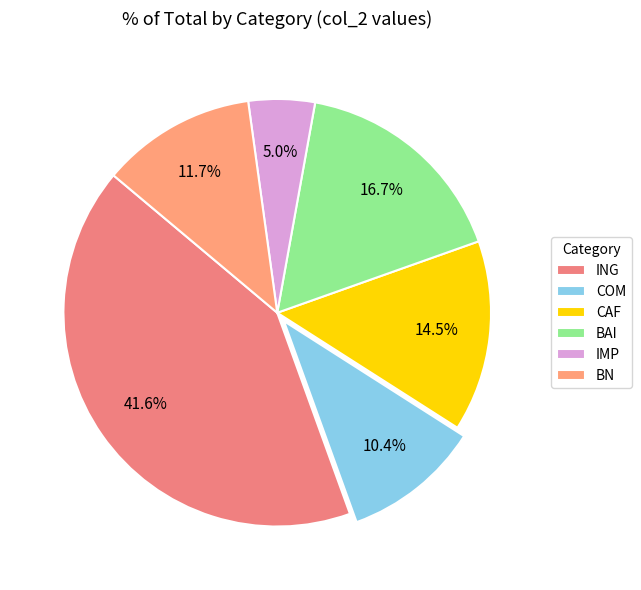

Rank the categories by value from highest to lowest.

ING, BAI, CAF, BN, COM, IMP